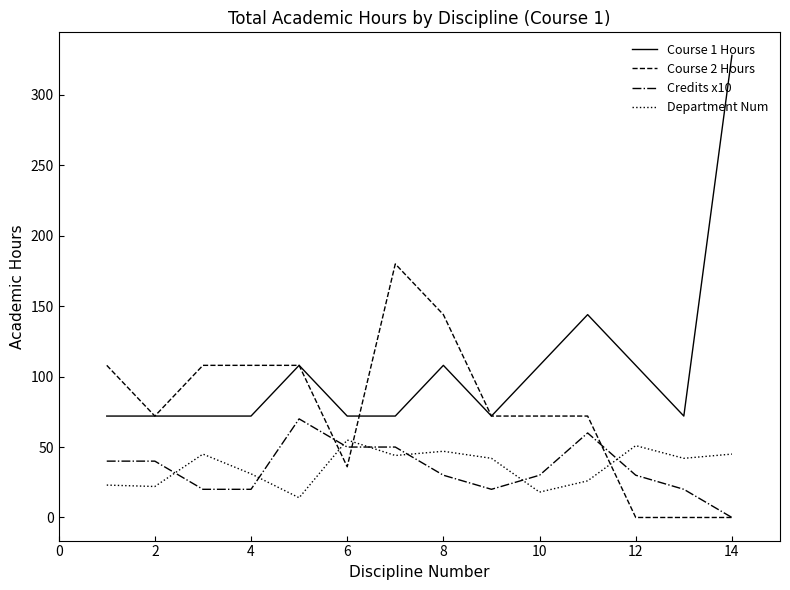

Which series has the largest total across all categories?

Course 1 Hours